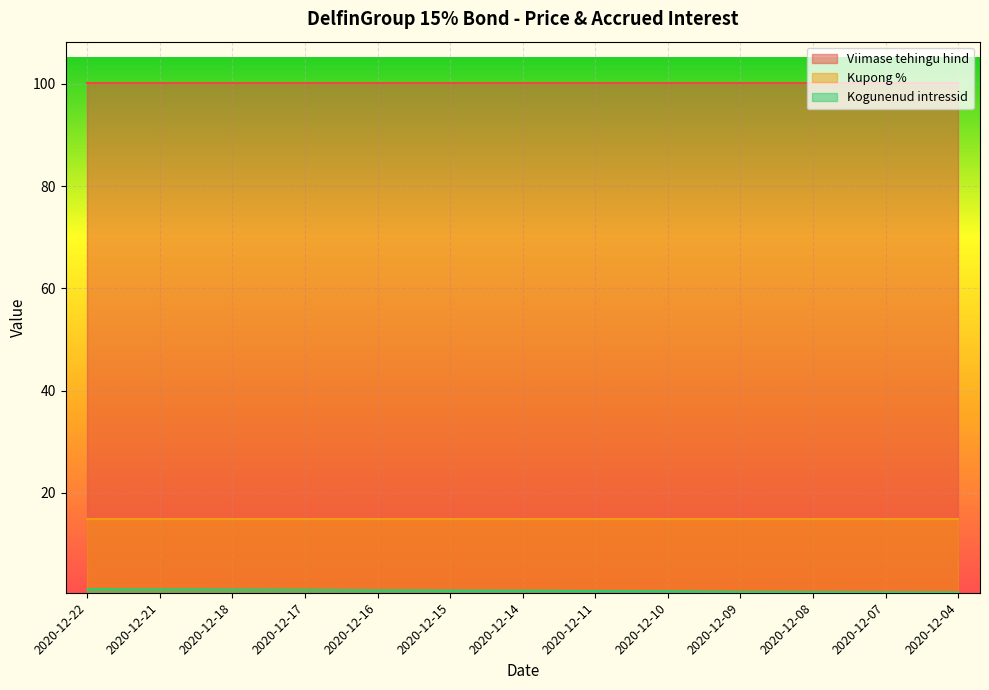

What is the difference between the highest and lowest values at 2020-12-09?

99.6